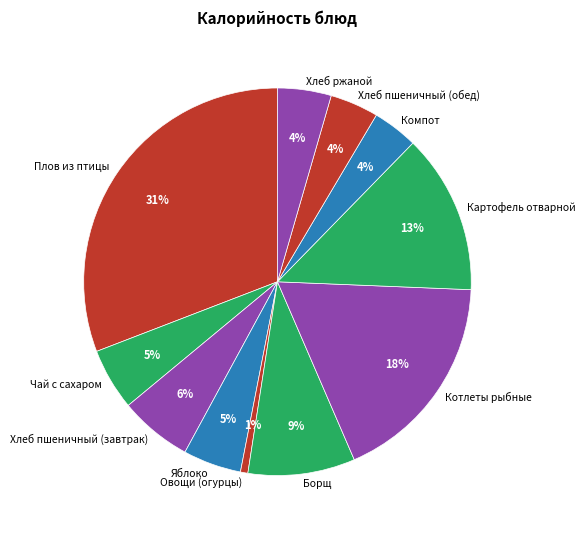

To the nearest percent, what is the difference between the largest and smallest slice percentages?

30%